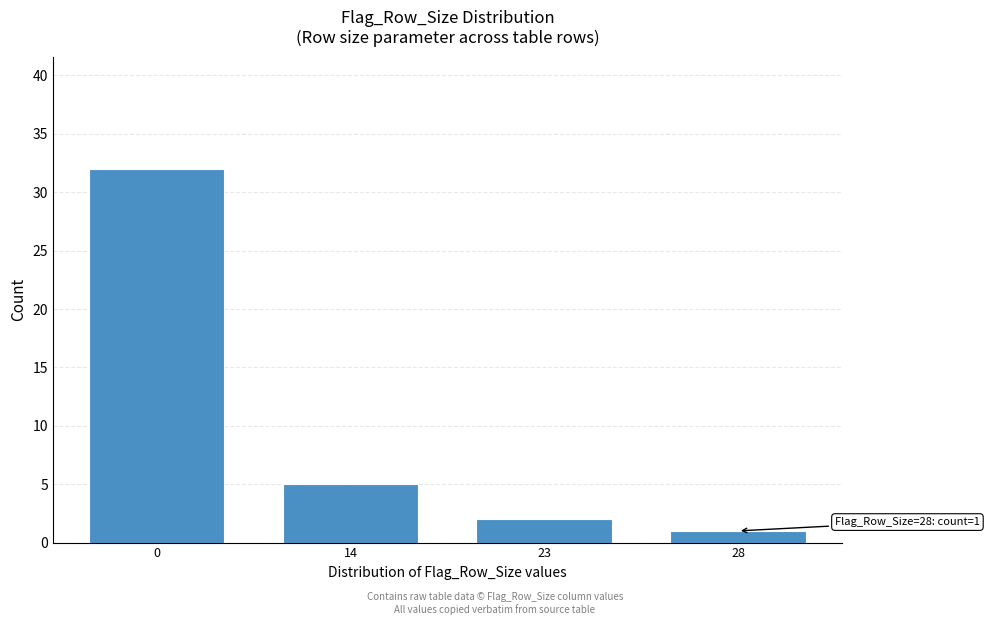

Reading left to right, what are all the values shown in this chart?

0=32	14=5	23=2	28=1